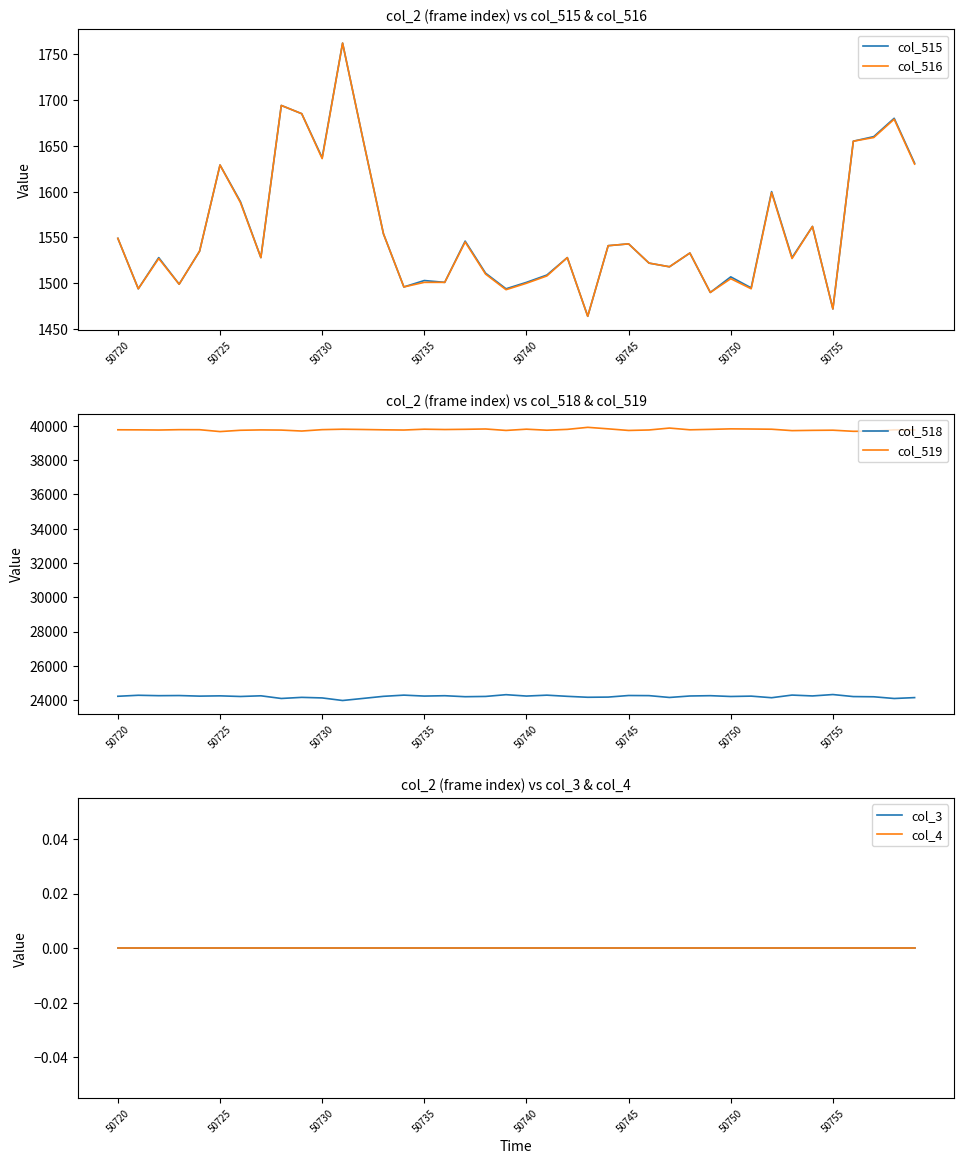

How many distinct data groups are displayed?

6